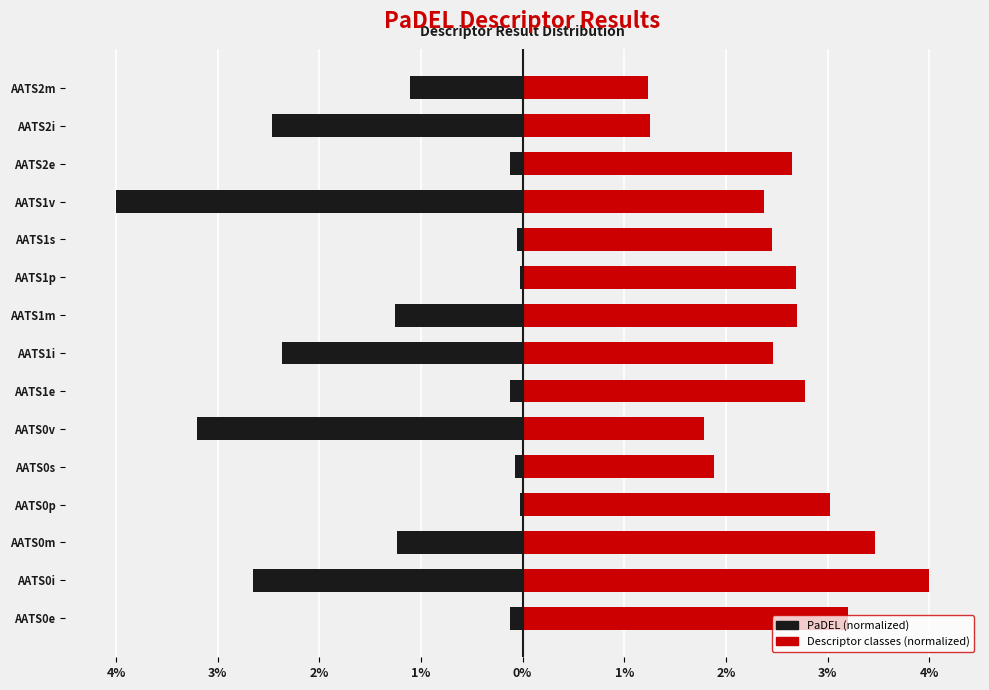

What are all the series names shown in the legend?

PaDEL (normalized), Descriptor classes (normalized)